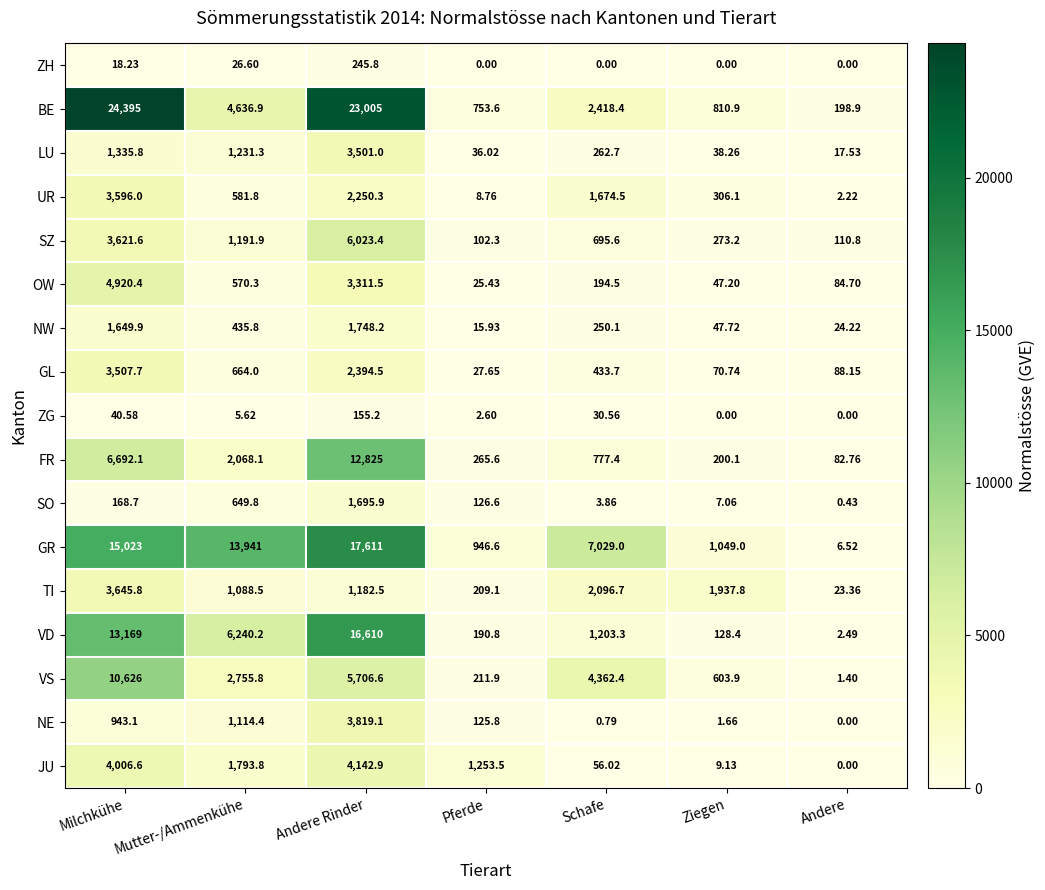

At which label does SO reach its peak?

Andere Rinder